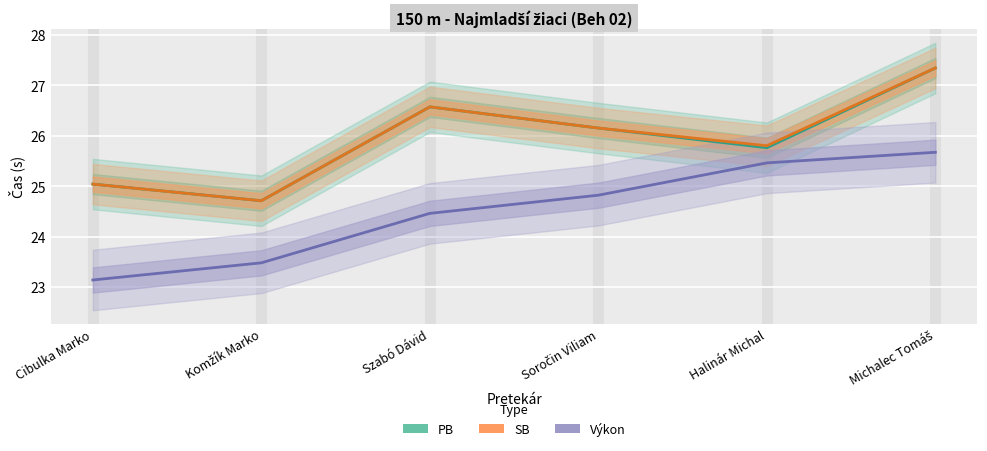

At which label is SB closest to 26?

Soročin Viliam